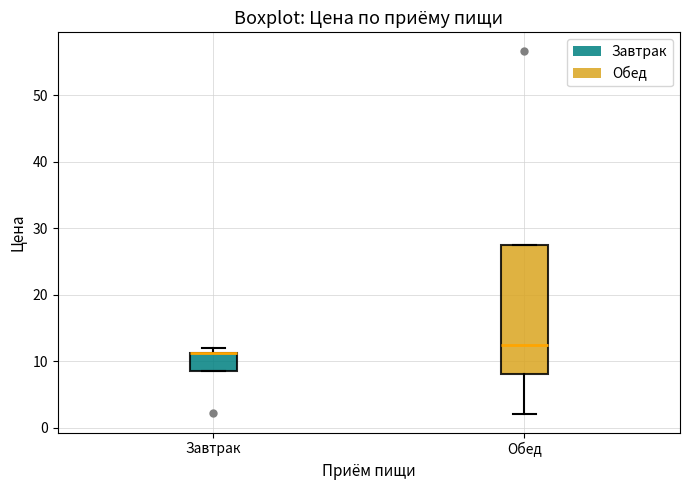

Which box is the tallest, from its lower edge to its upper edge?

Обед